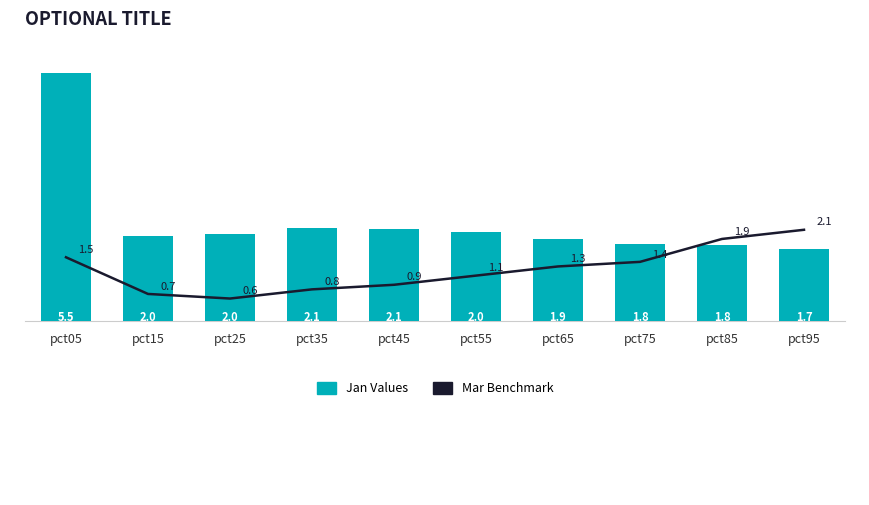

What are all the series names shown in the legend?

Mar Benchmark, Jan Values